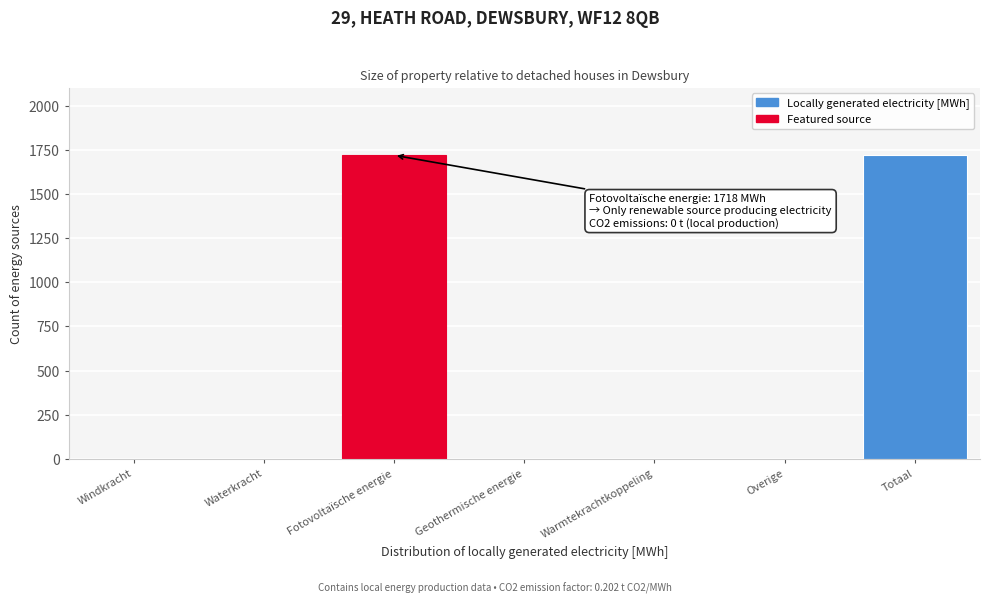

Reading left to right, extract all data points from this chart.

Windkracht=0.0	Waterkracht=0.0	Fotovoltaïsche energie=1718.4	Geothermische energie=0.0	Warmtekrachtkoppeling=0.0	Overige=0.0	Totaal=1718.4